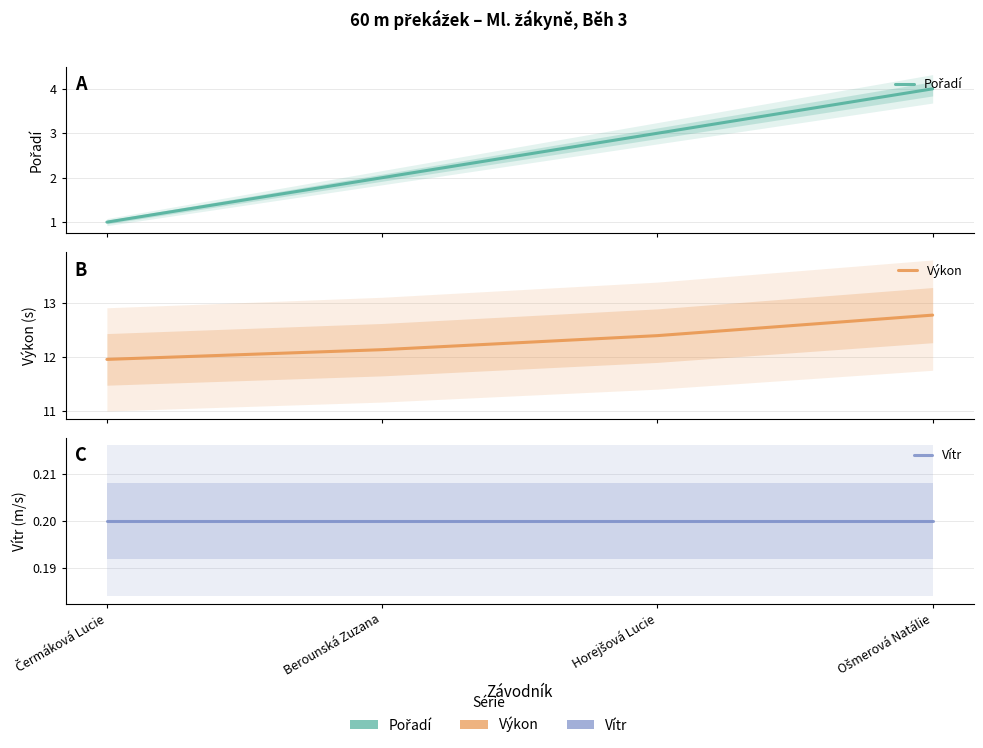

True or false: Vítr and Pořadí intersect in this chart.

False